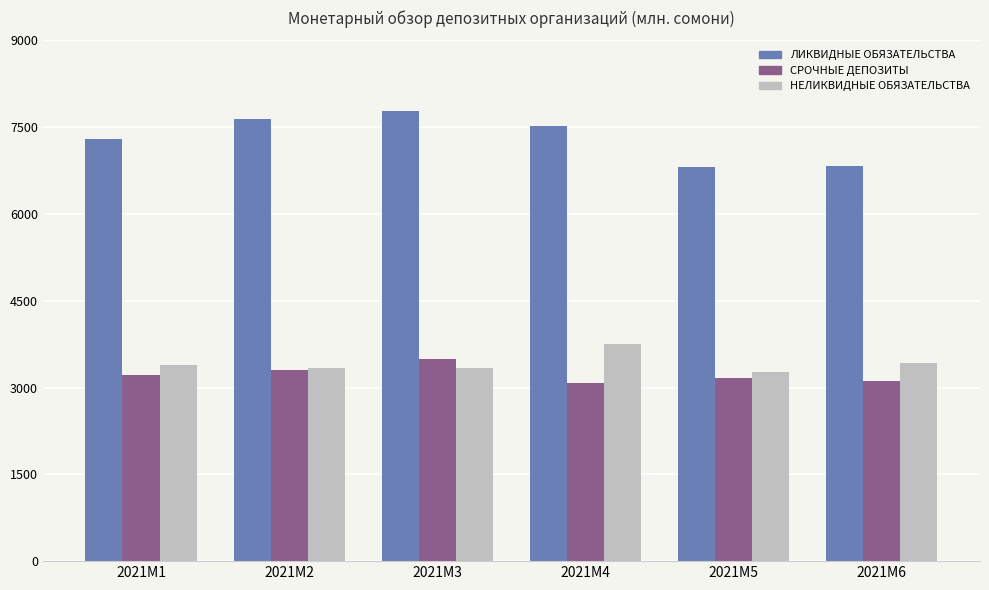

The value of НЕЛИКВИДНЫЕ ОБЯЗАТЕЛЬСТВА at 2021M6 is 5098.1. True or false?

False